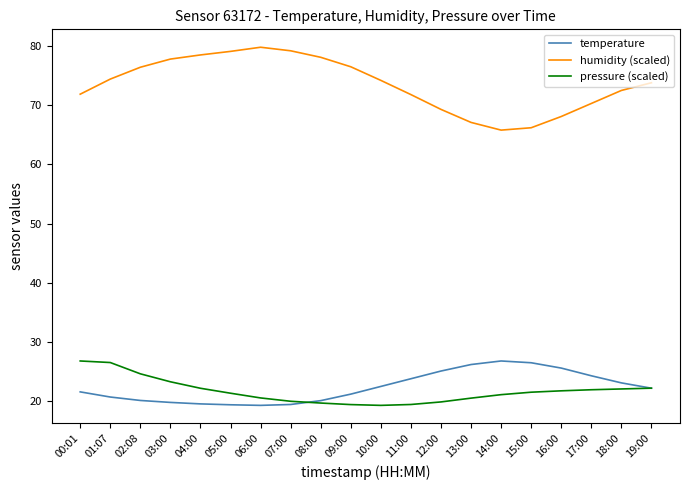

How many series are shown in this chart?

3